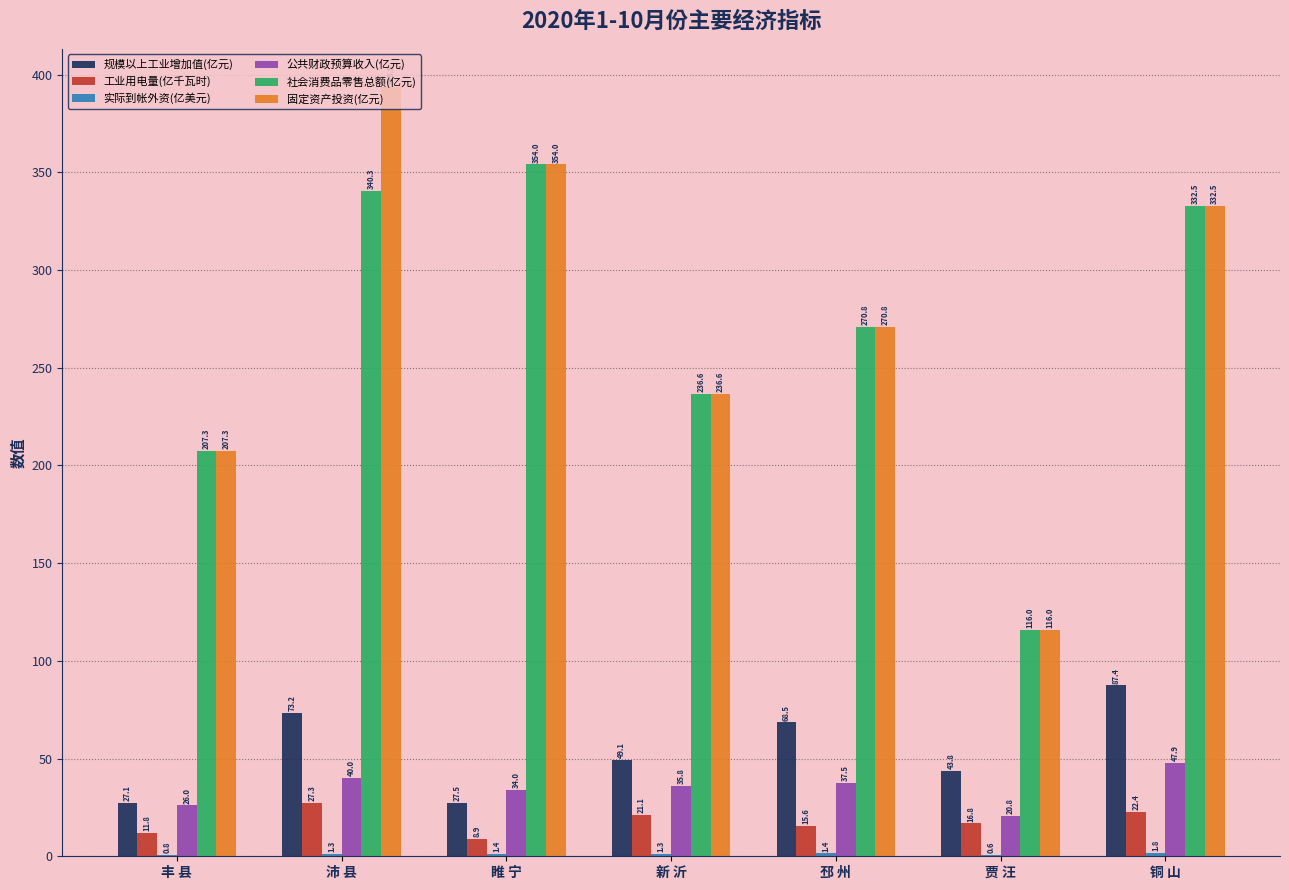

How many groups of bars are there?

7